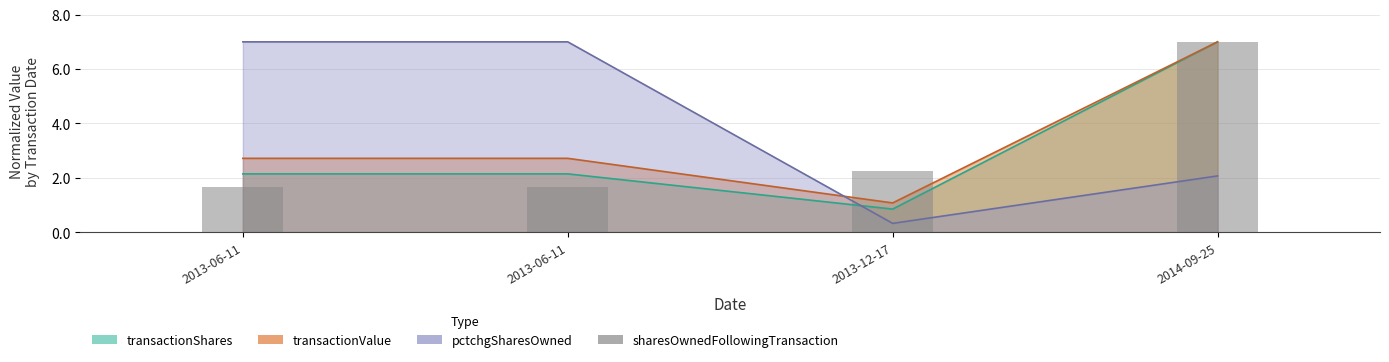

How many values are between 1 and 7?

4